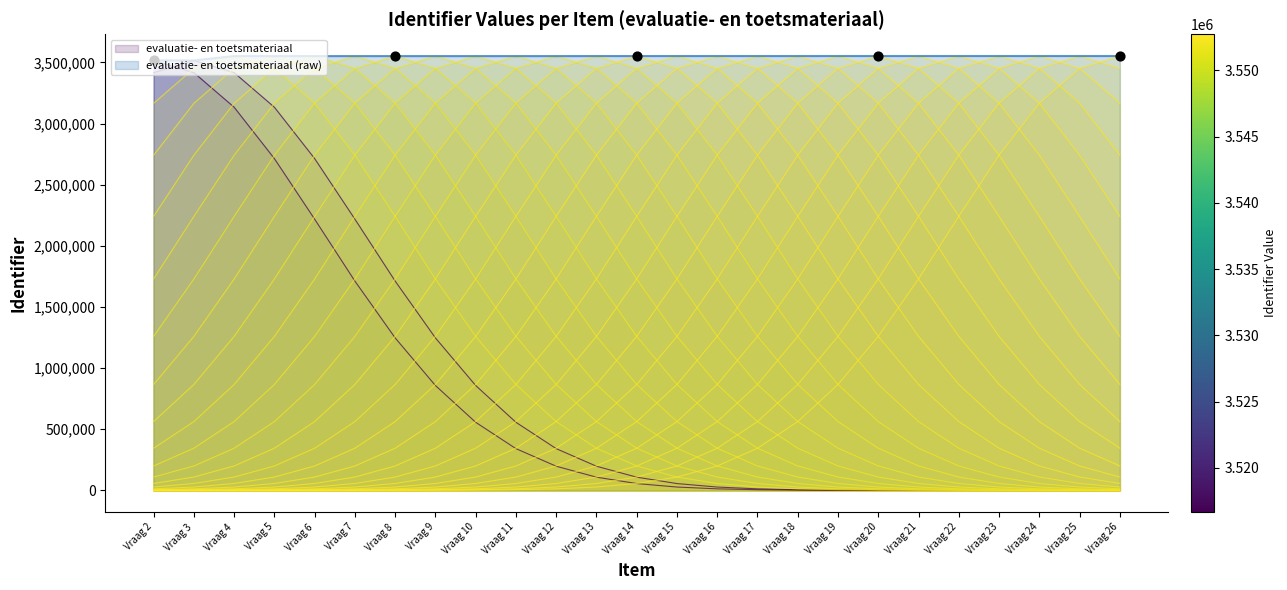

What is the ratio of the value at Vraag 4 to the value at Vraag 2?

1.0